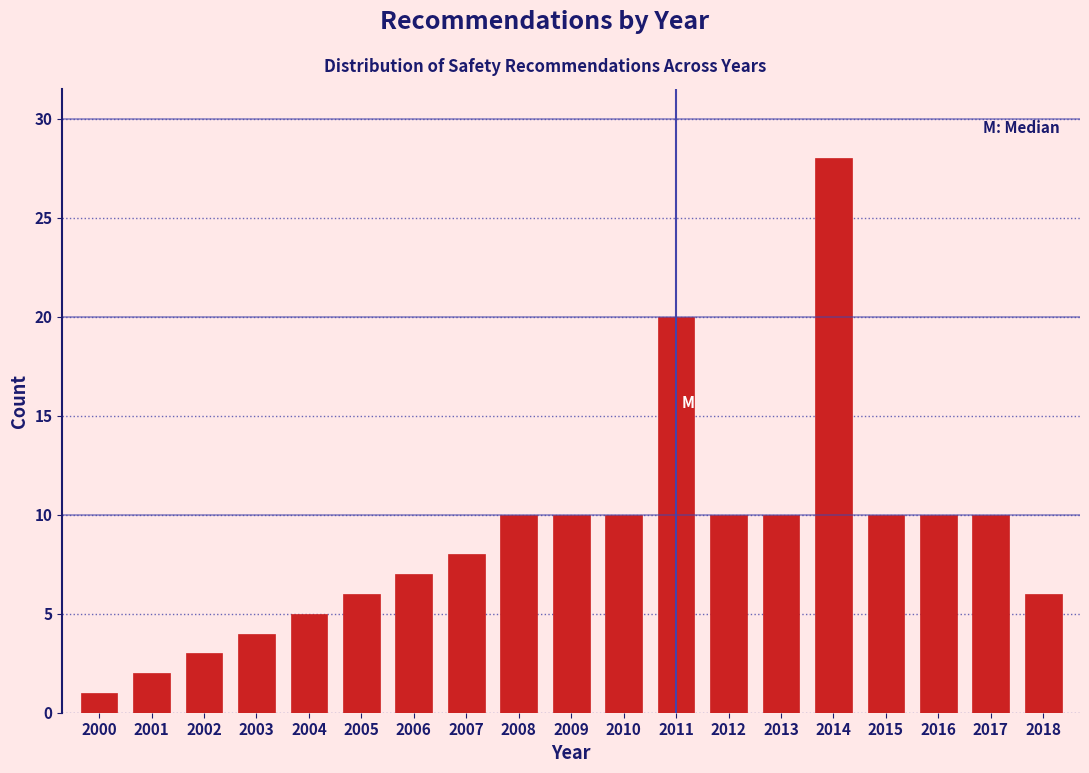

Reading left to right, extract all data points from this chart.

1	2	3	4	5	6	7	8	10	10	10	20	10	10	28	10	10	10	6